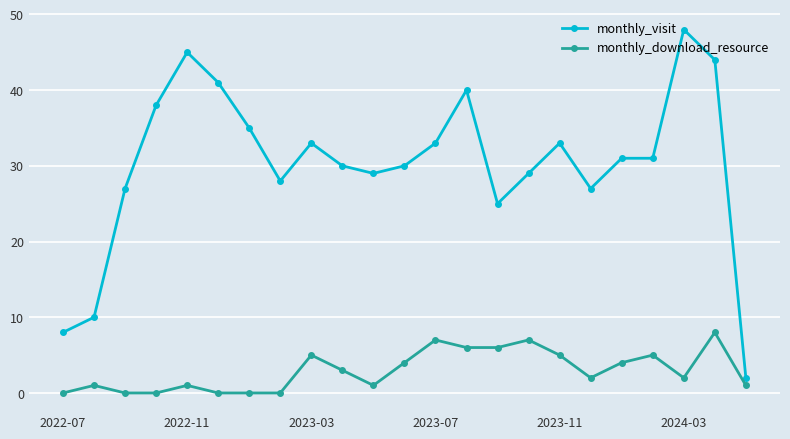

True or false: monthly_visit and monthly_download_resource cross at least once.

False